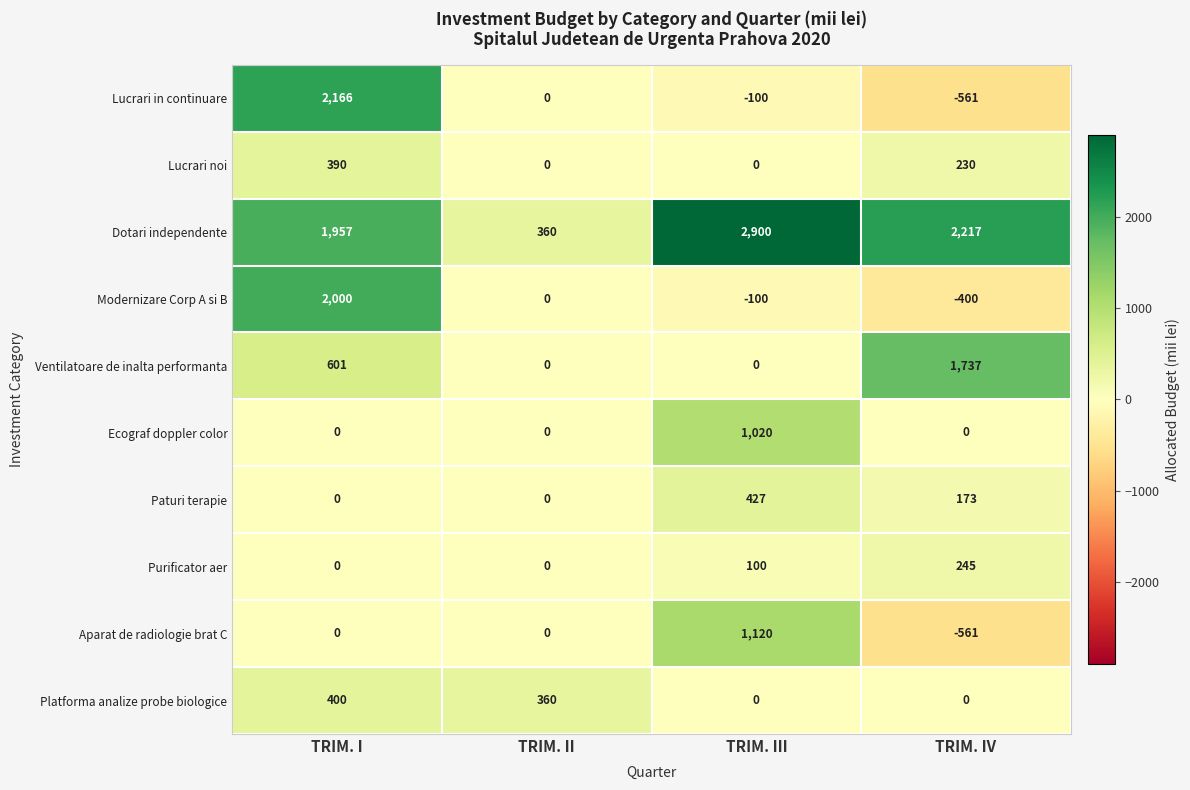

Which series has the largest total across all categories?

Dotari independente